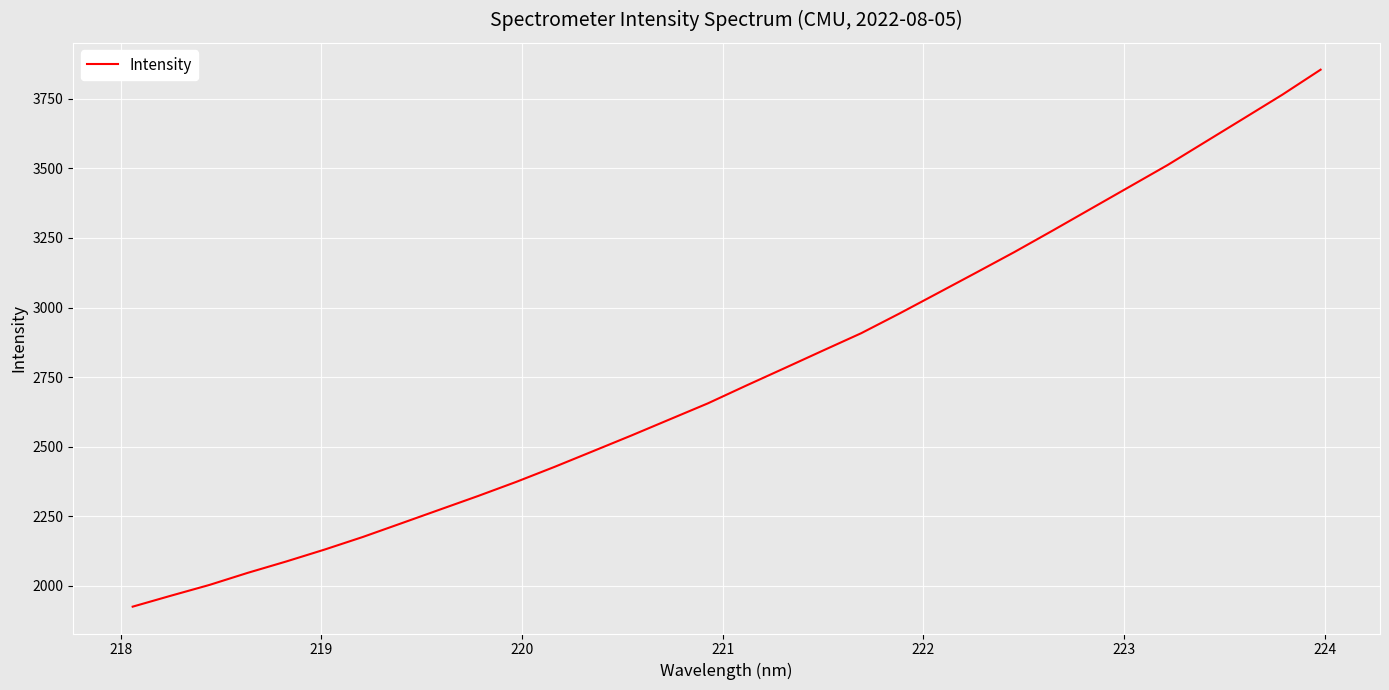

What is the maximum value shown in the chart?

3854.2